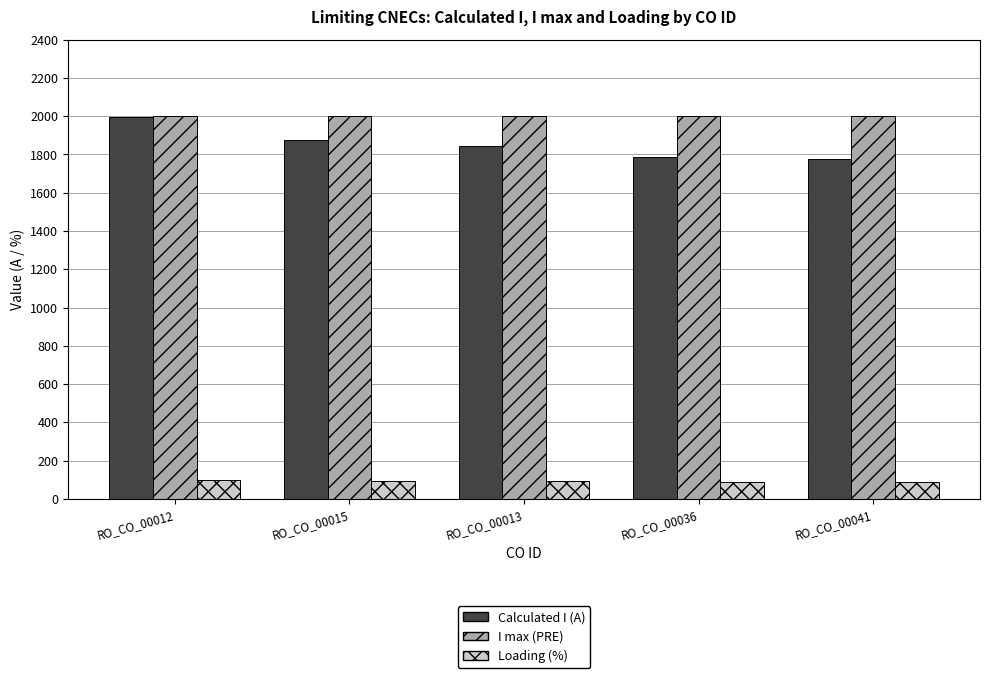

Rank the series at RO_CO_00015 from highest to lowest value.

I max (PRE), Calculated I (A), Loading (%)